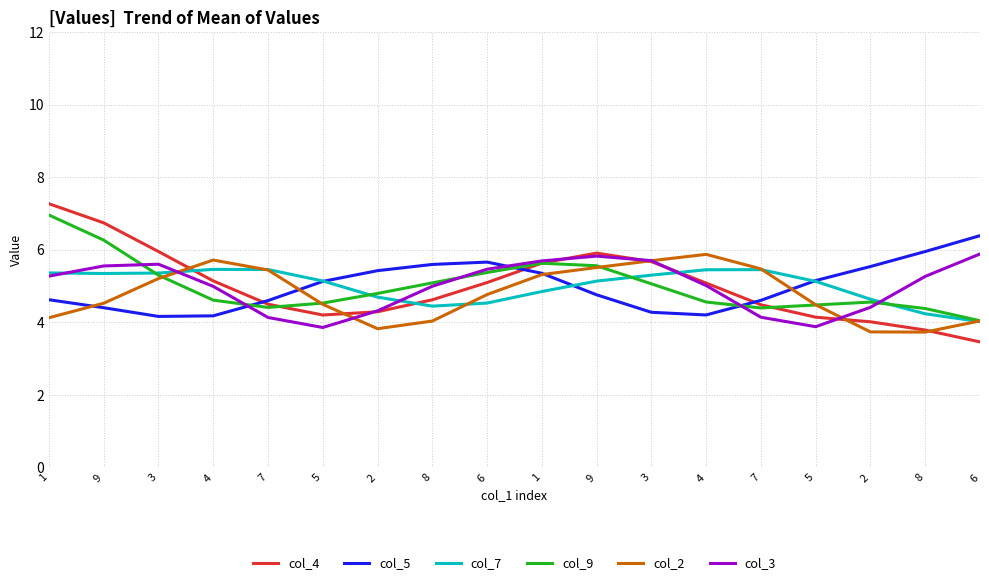

What are all the series names shown in the legend?

col_4, col_5, col_7, col_9, col_2, col_3